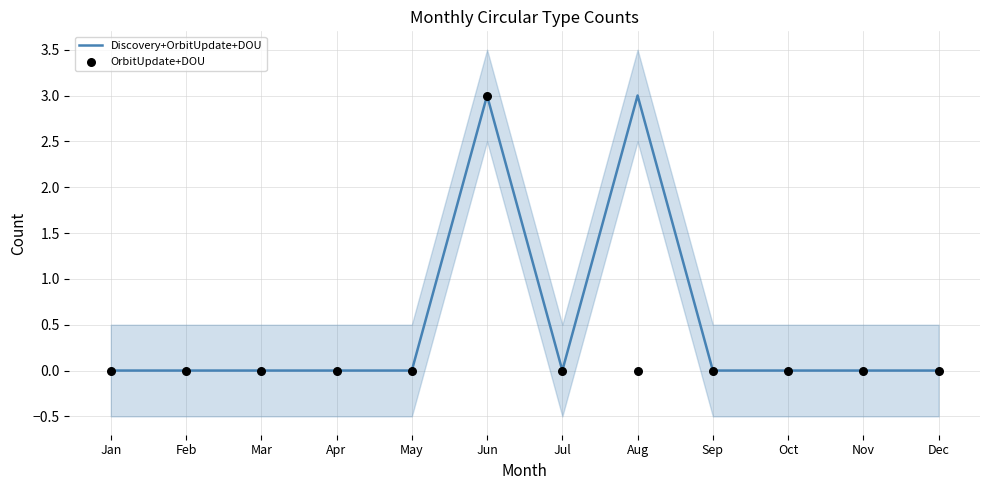

Which series reaches the minimum Y coordinate?

Discovery+OrbitUpdate+DOU